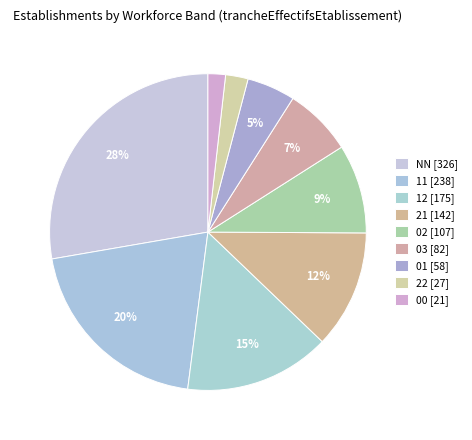

To the nearest percent, what is the combined percentage of 11 and 03?

27%